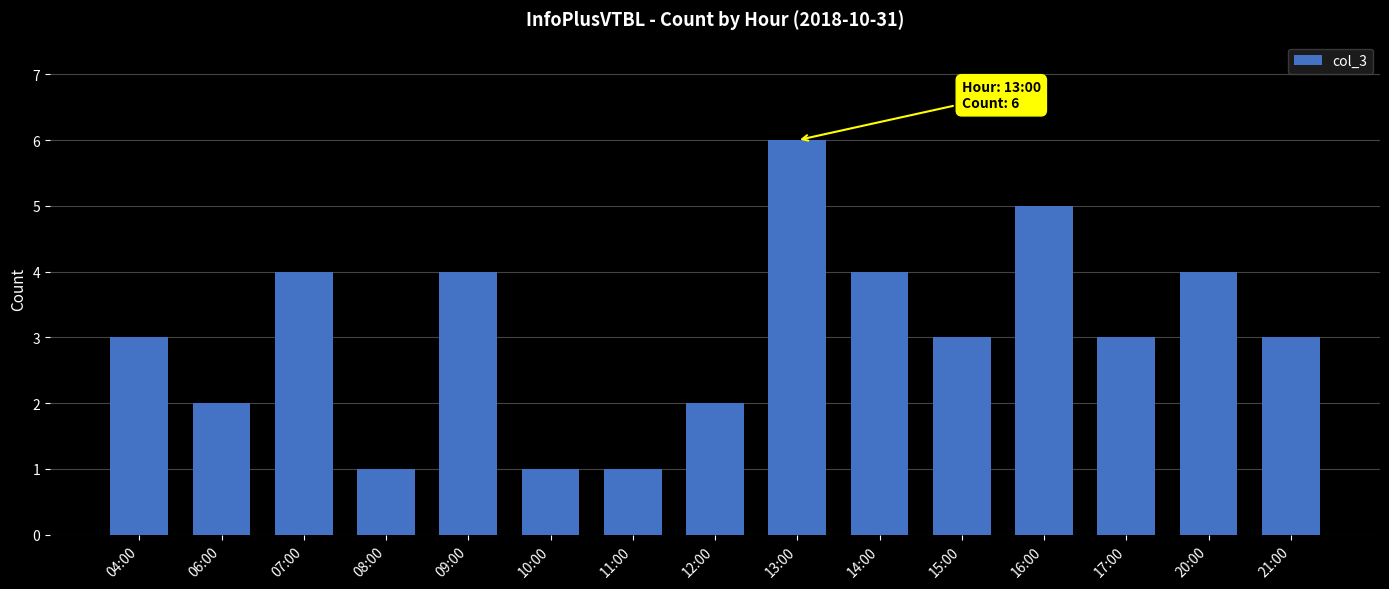

The chart shows a value of 3 at 06:00. True or false?

False